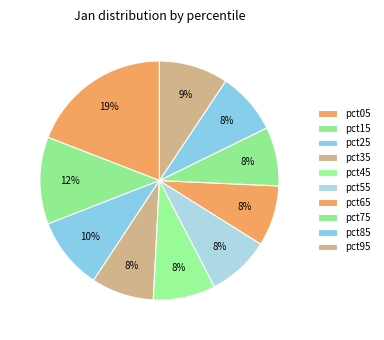

How many slices are in this pie chart?

10